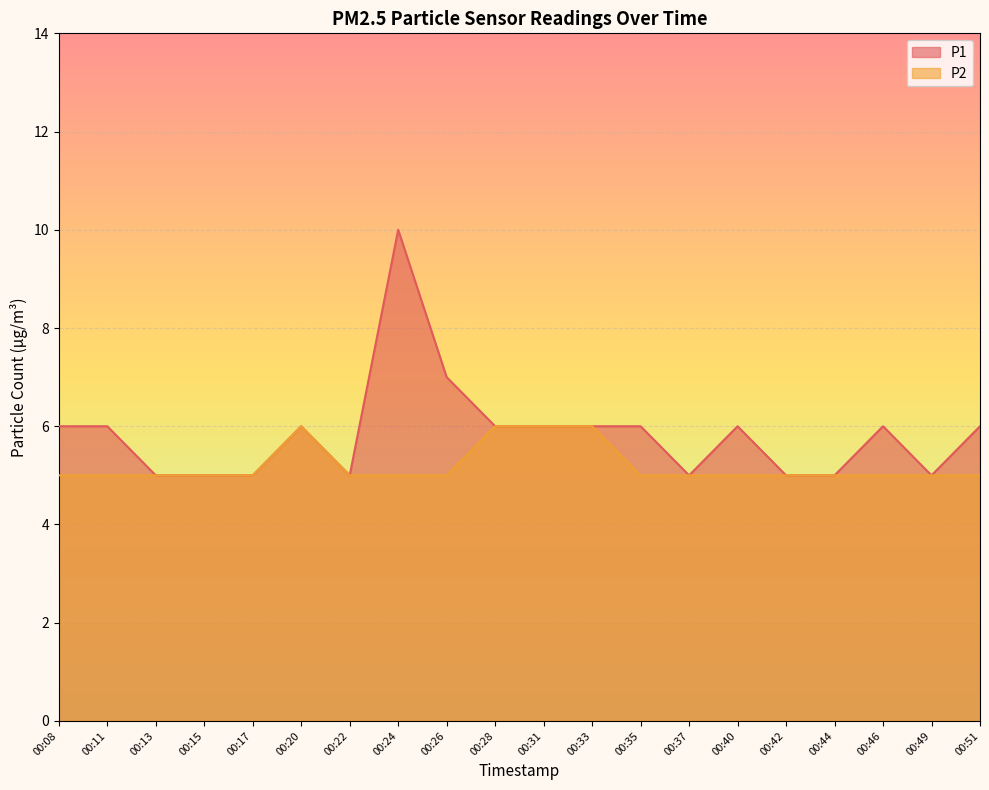

The value of P2 at 00:15 is 5. True or false?

True